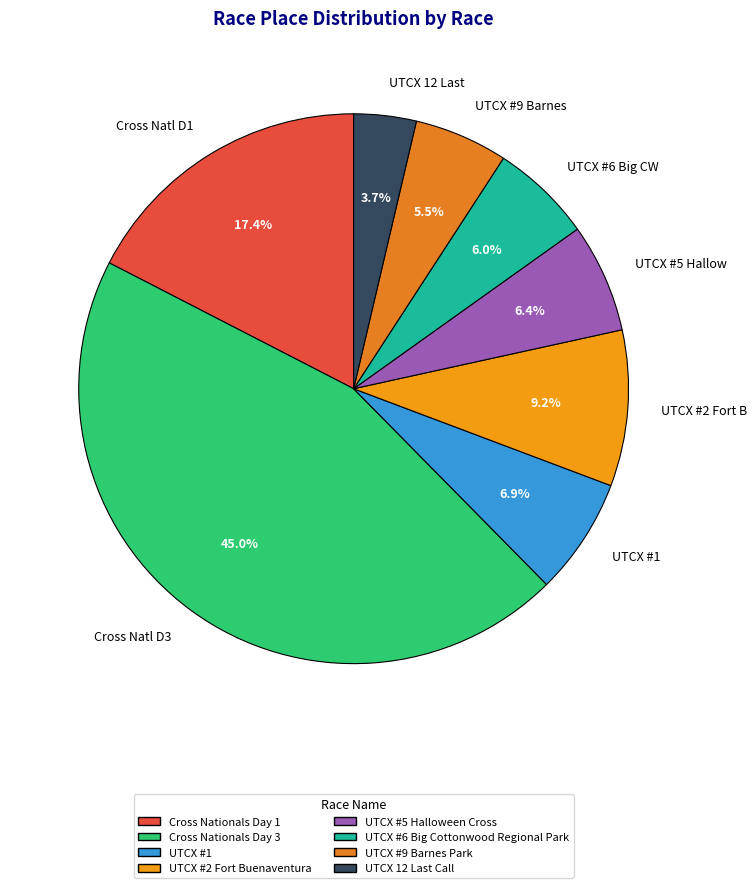

What percentage do UTCX #6 Big CW and Cross Natl D3 together represent?

50.9%